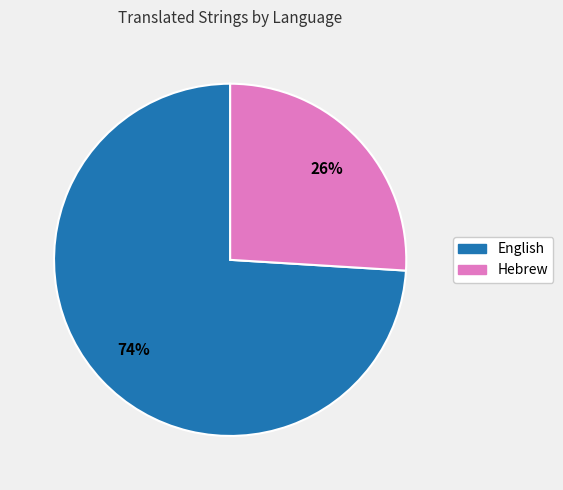

Combined, do English and Hebrew account for over 50%?

Yes